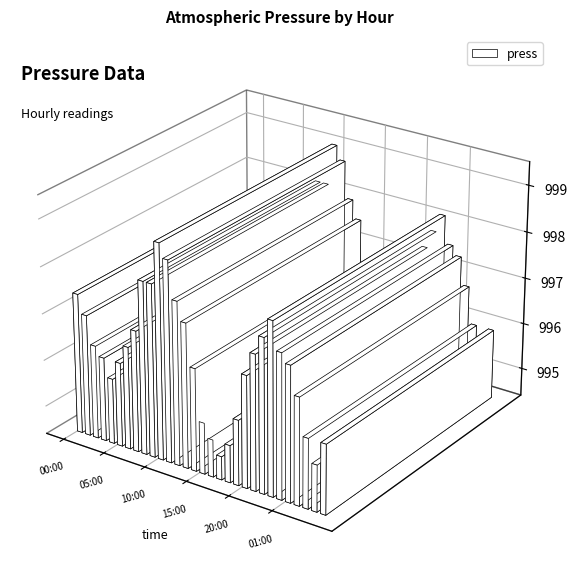

At which category does the chart reach its minimum across all series?

17:00